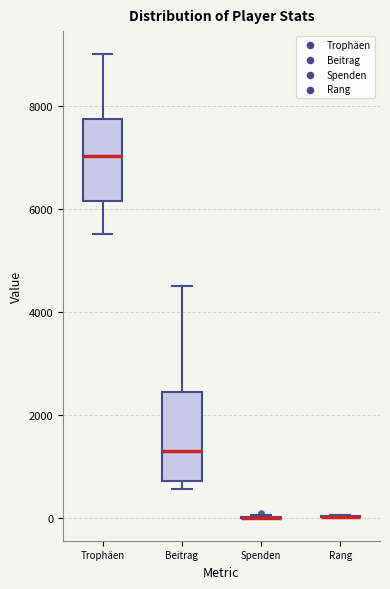

Reading left to right, transcribe this box plot: for each box, give where its median line is, the range the box spans, and where its two whiskers end, as read against the y-axis. The values are not printed on the chart, so give them approximately, as read against the axis.

Trophäen: median 7000, box 6200 to 7800, whiskers 5400 to 9000
Beitrag: median 1200, box 800 to 2400, whiskers 600 to 4600
Spenden: box collapsed to a line at 0, whiskers 0 to 0
Rang: box collapsed to a line at 0, whiskers 0 to 0